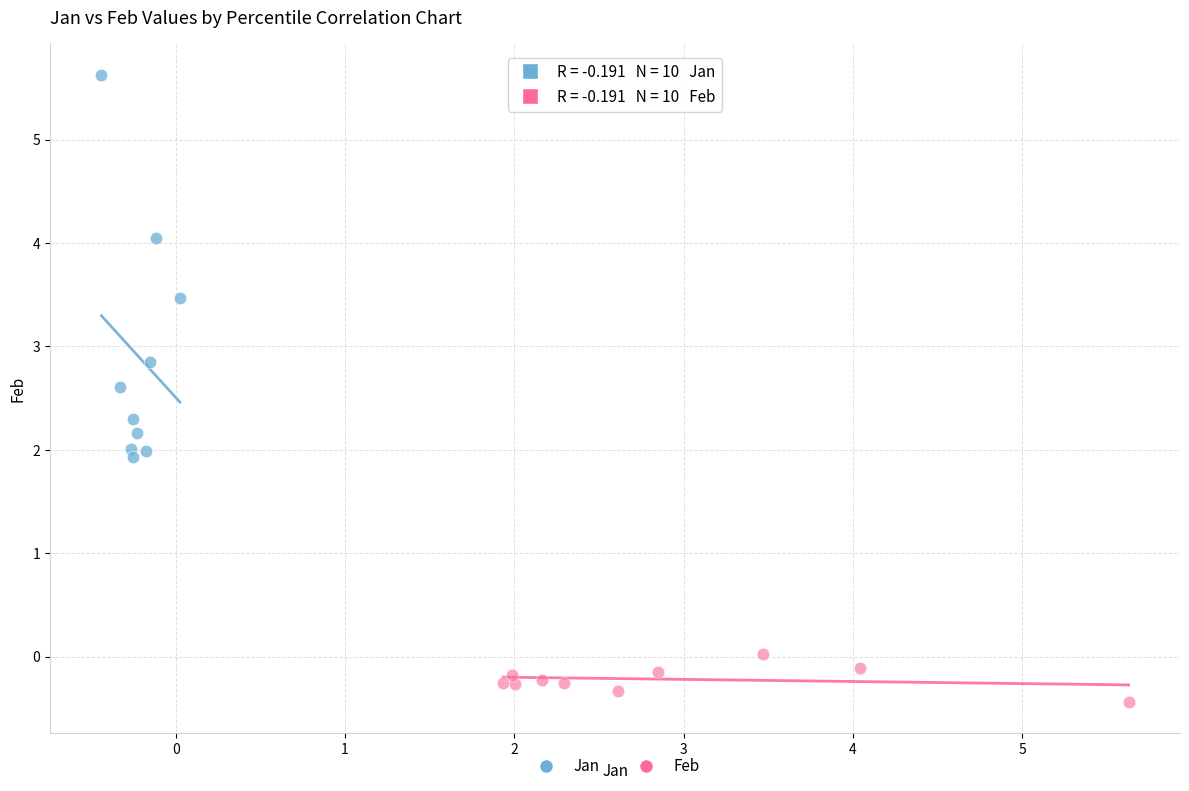

Which series contains the highest Y value?

Jan